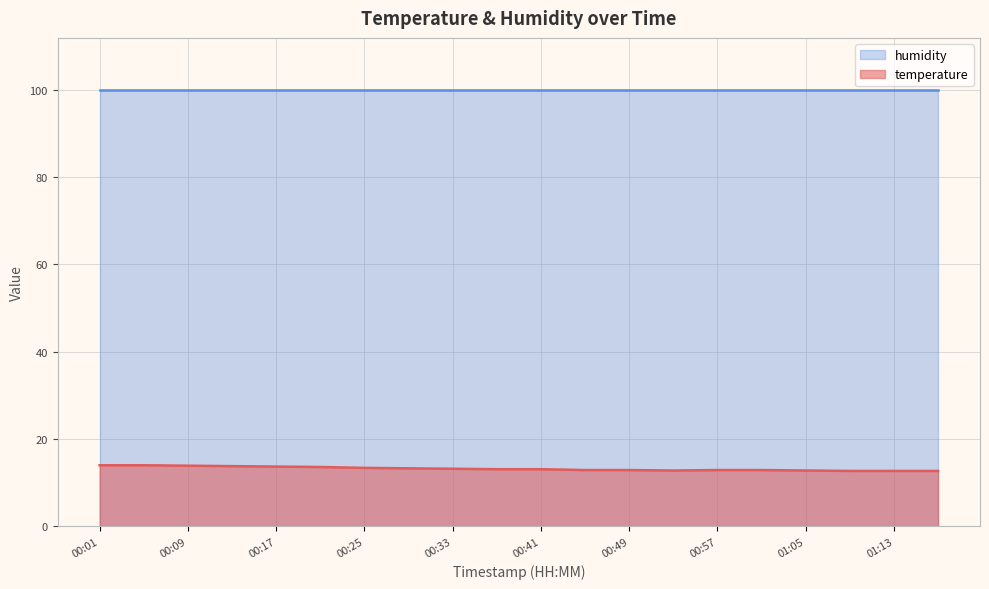

True or false: there are more than 1 points higher than both neighbors.

False